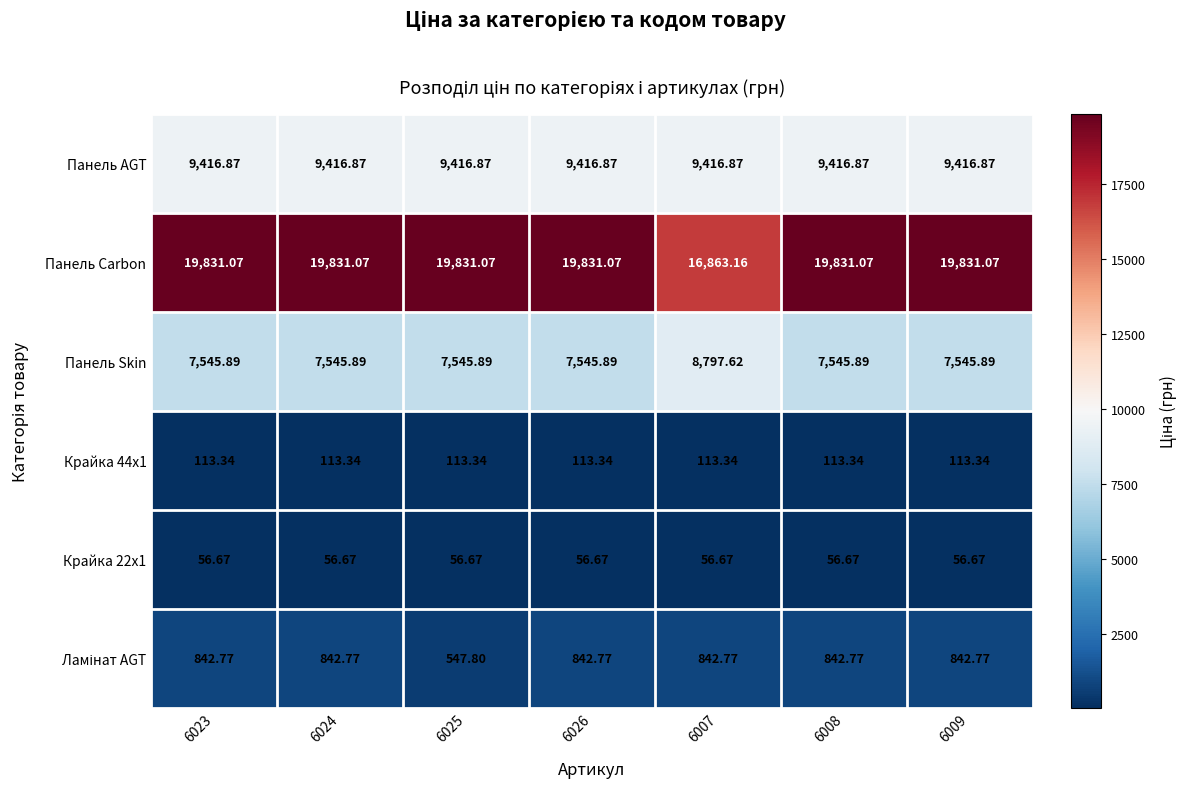

Which series has the largest range (max minus min)?

Панель Carbon